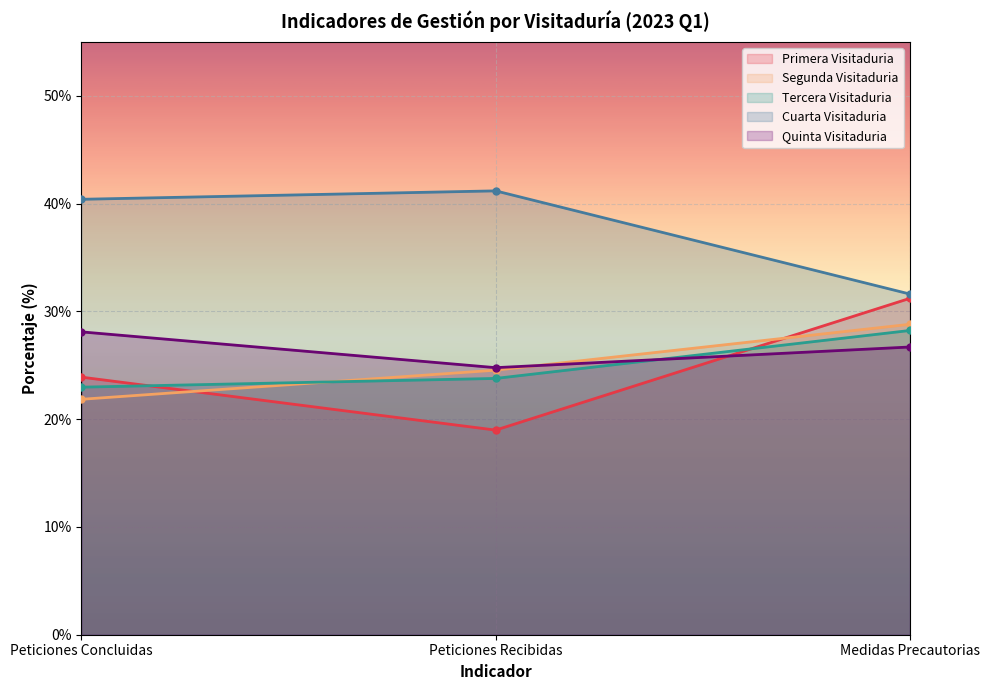

True or false: Segunda Visitaduria has a value of 21.8 at Peticiones Concluidas.

True